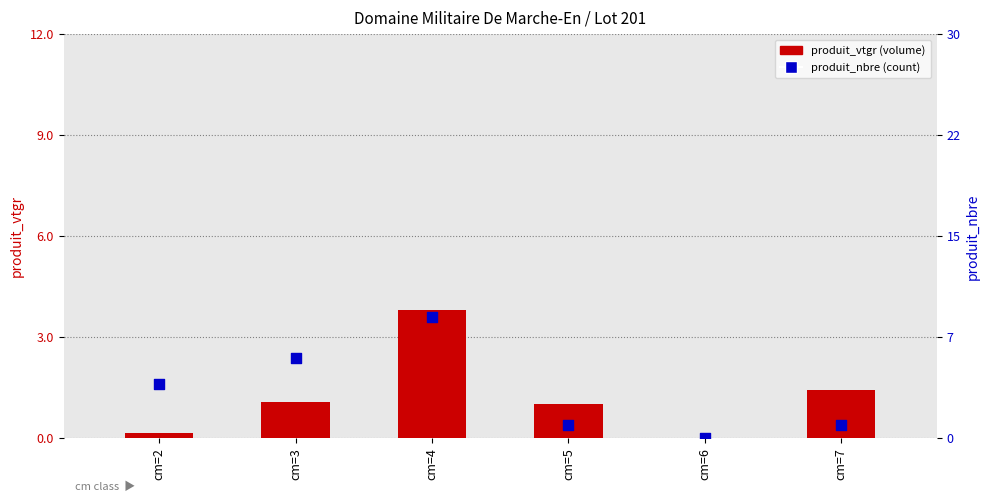

Which series has the largest total across all categories?

produit_nbre (count)